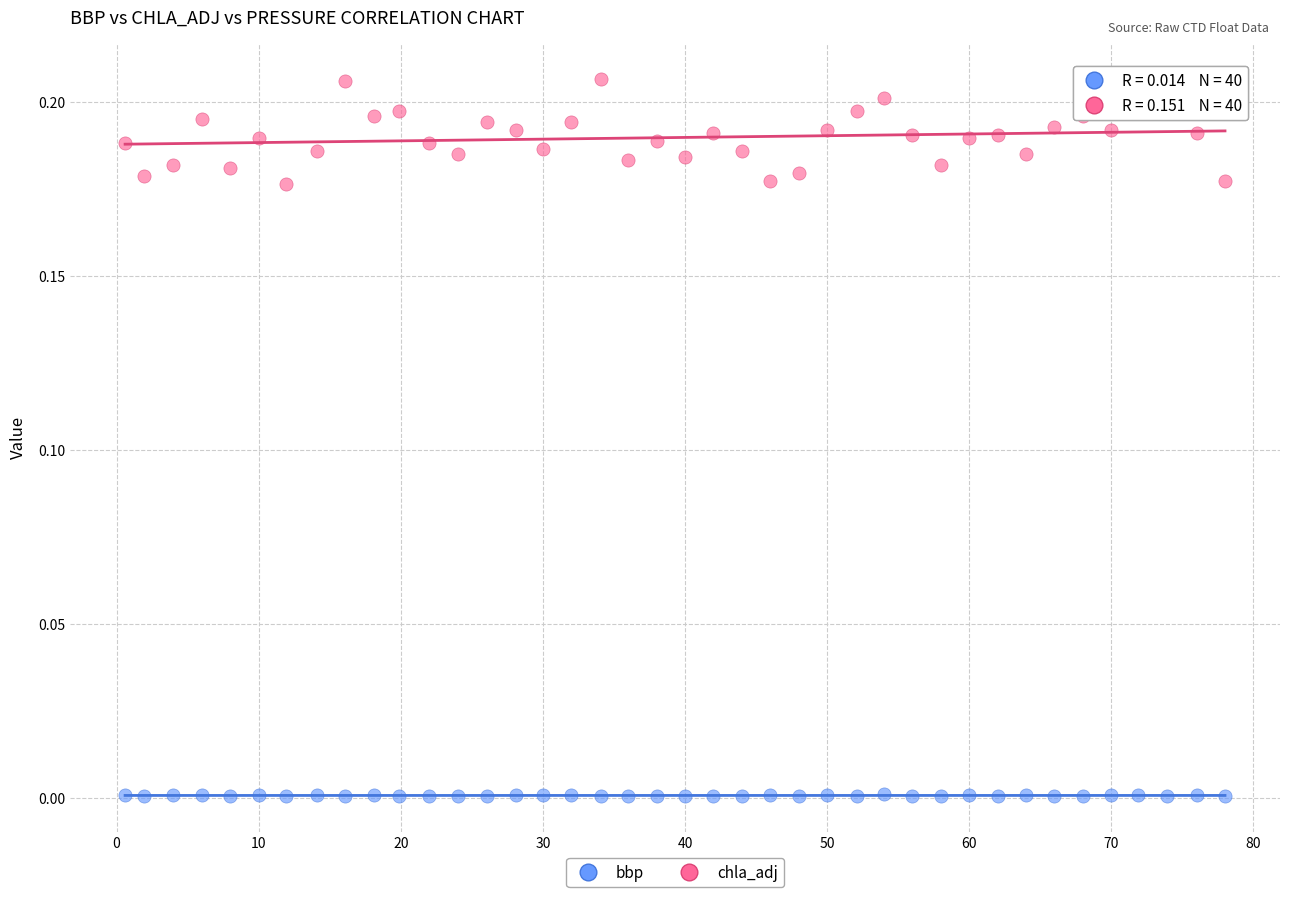

Which series has the largest Y range (max minus min)?

chla_adj